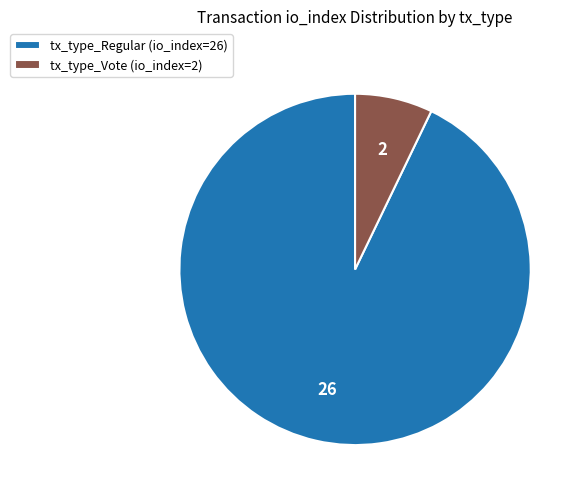

Rank the categories by value from lowest to highest.

tx_type_Vote (io_index=2), tx_type_Regular (io_index=26)